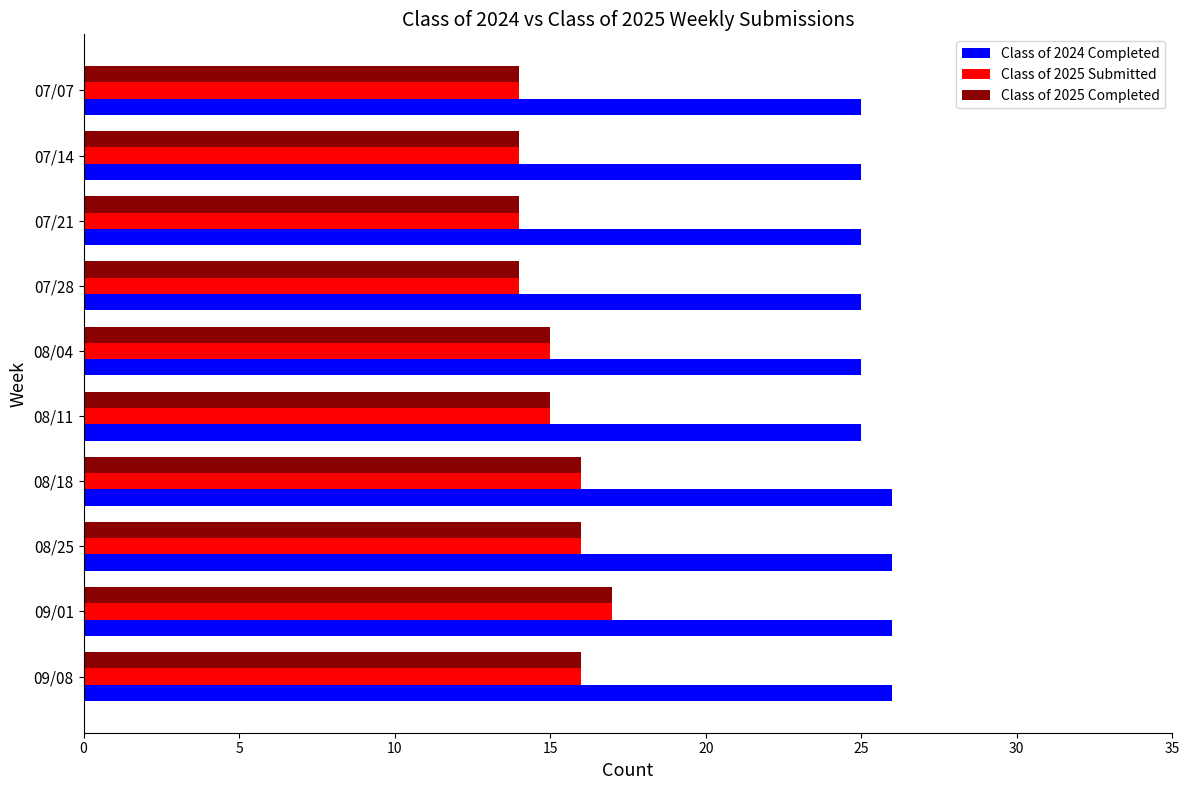

What is the lowest value of the Class of 2025 Completed series?

14